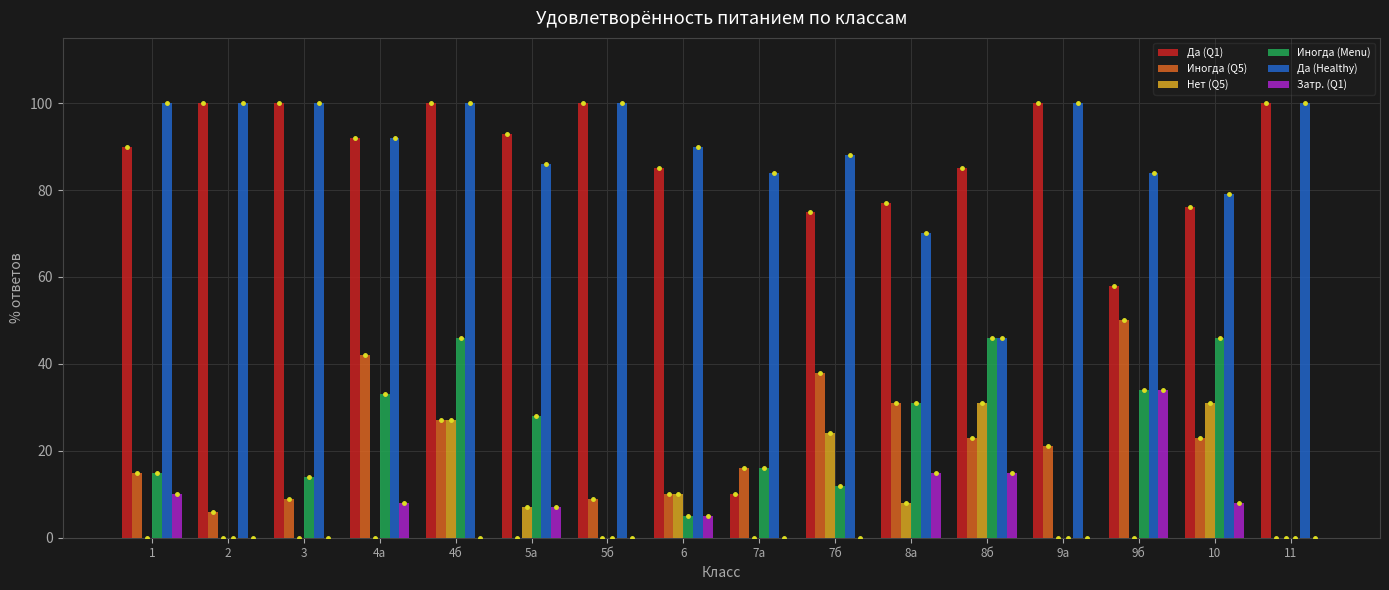

What is the sum of all Нет (Q5) values?

138